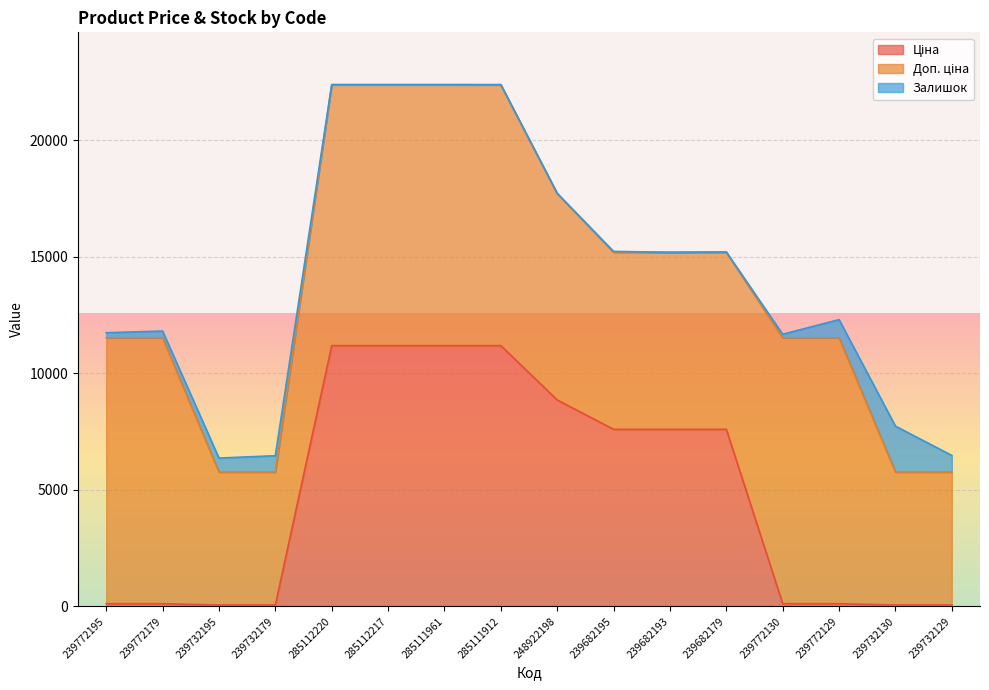

Reading left to right, list all the values displayed in this chart.

Ціна: 239772195=114.1	239772179=114.1	239732195=57.0	239732179=57.0	285112220=11188.2	285112217=11188.2	285111961=11188.2	285111912=11188.2	248922198=8856.7	239682195=7596.5	239682193=7596.5	239682179=7596.5	239772130=114.1	239772129=114.1	239732130=57.0	239732129=57.0
Доп. ціна: 239772195=11410.0	239772179=11410.0	239732195=5705.0	239732179=5705.0	285112220=11188.2	285112217=11188.2	285111961=11188.2	285111912=11188.2	248922198=8856.7	239682195=7596.5	239682193=7596.5	239682179=7596.5	239772130=11410.0	239772129=11410.0	239732130=5705.0	239732129=5705.0
Залишок: 239772195=218.0	239772179=290.0	239732195=601.0	239732179=702.0	285112220=17.0	285112217=17.0	285111961=17.0	285111912=15.0	248922198=11.0	239682195=39.0	239682193=0.0	239682179=17.0	239772130=153.0	239772129=779.0	239732130=1972.0	239732129=713.0